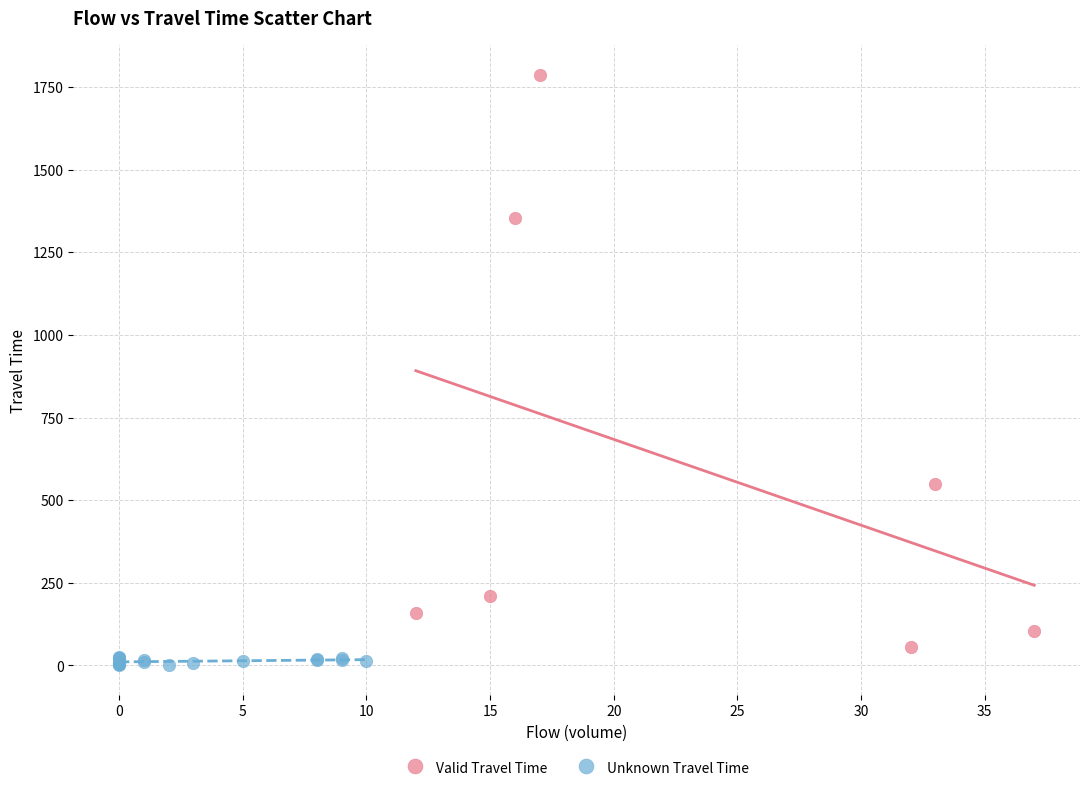

Which series has the largest Y range (max minus min)?

Valid Travel Time